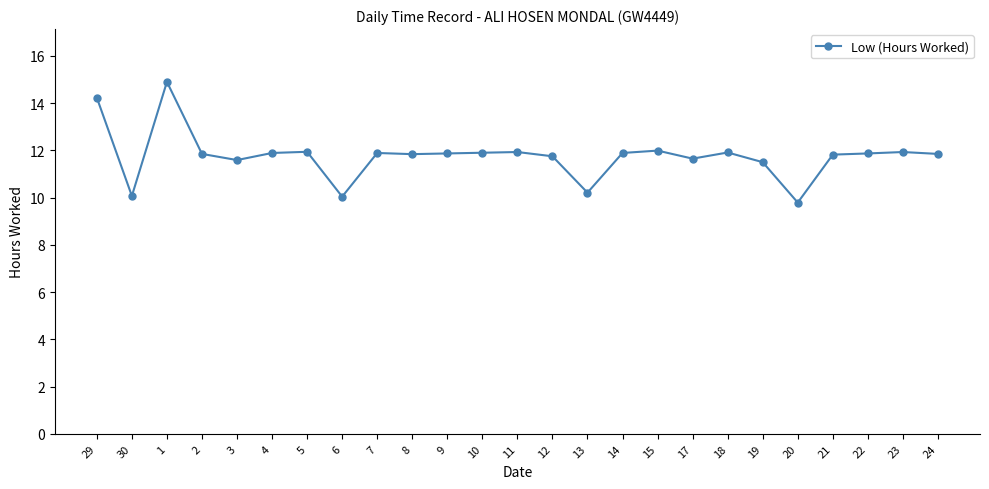

What is the approximate value at 8?

11.8